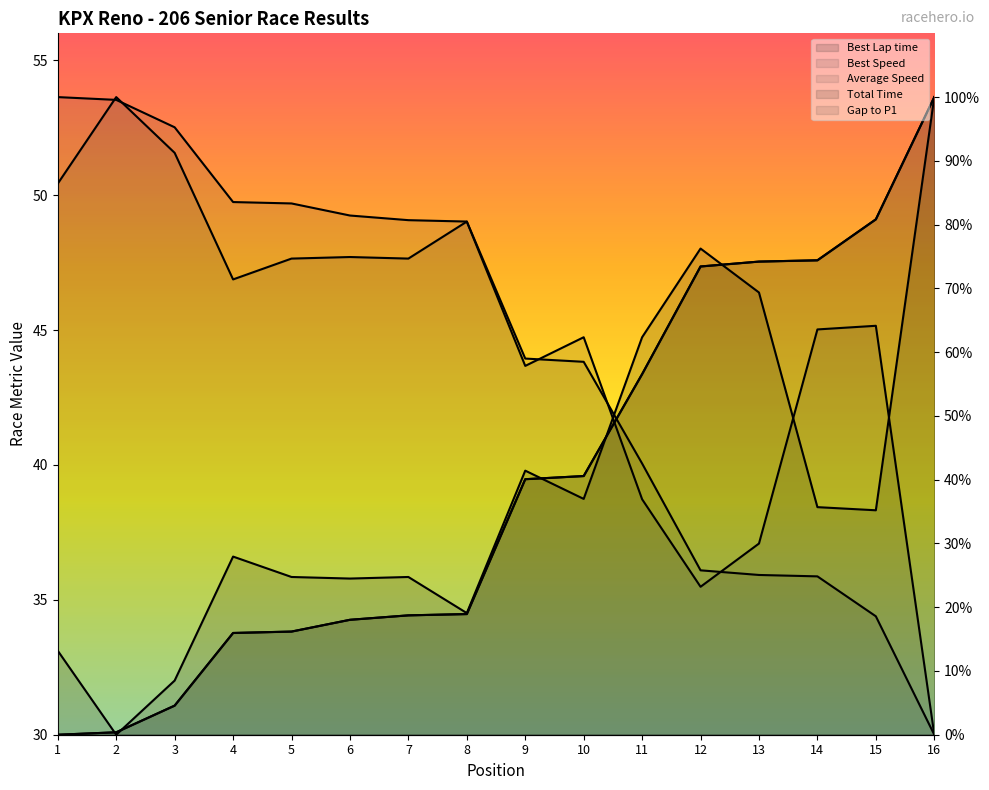

What is the difference between the maximum and minimum values in the Best Speed series?

100.0